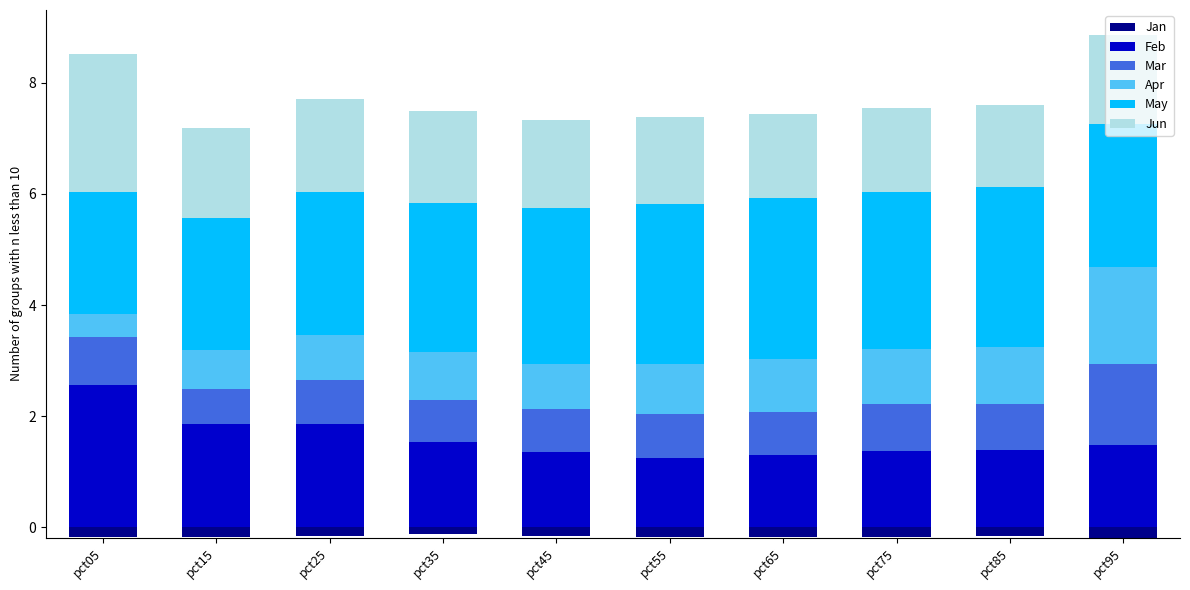

How many bars are there in total?

60